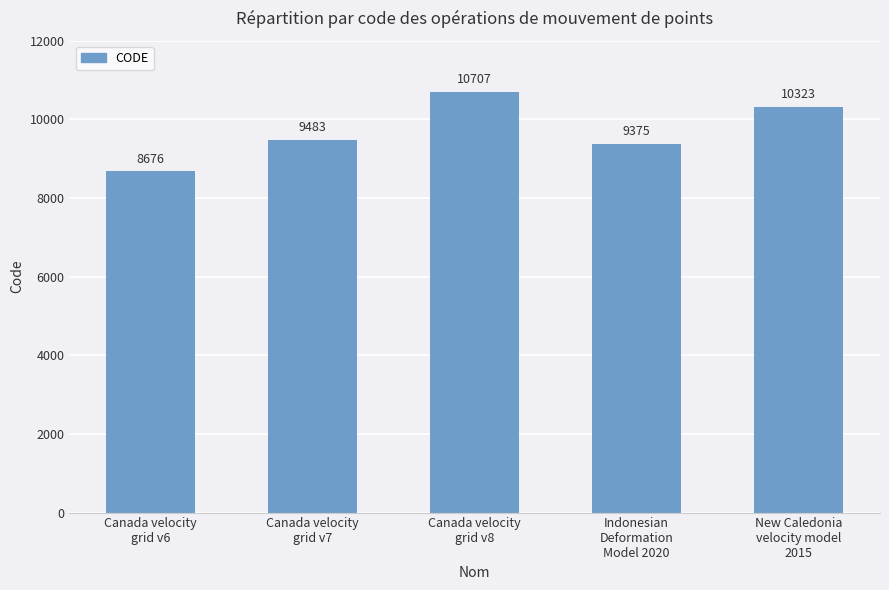

Rank the categories by value from highest to lowest.

Canada velocity
grid v8, New Caledonia
velocity model
2015, Canada velocity
grid v7, Indonesian
Deformation
Model 2020, Canada velocity
grid v6